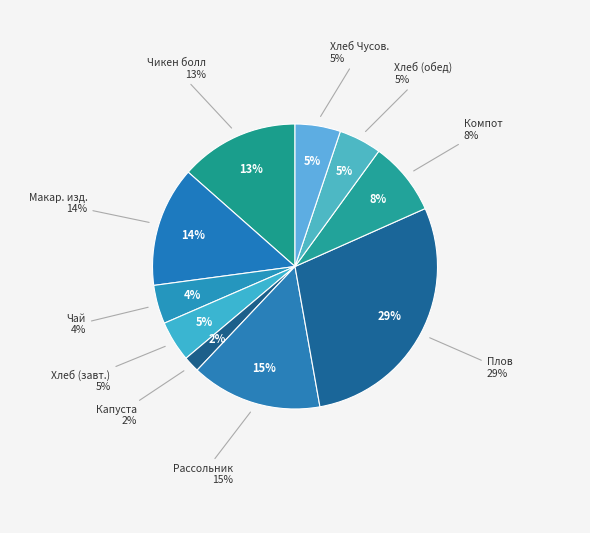

How many segments does this pie chart have?

10